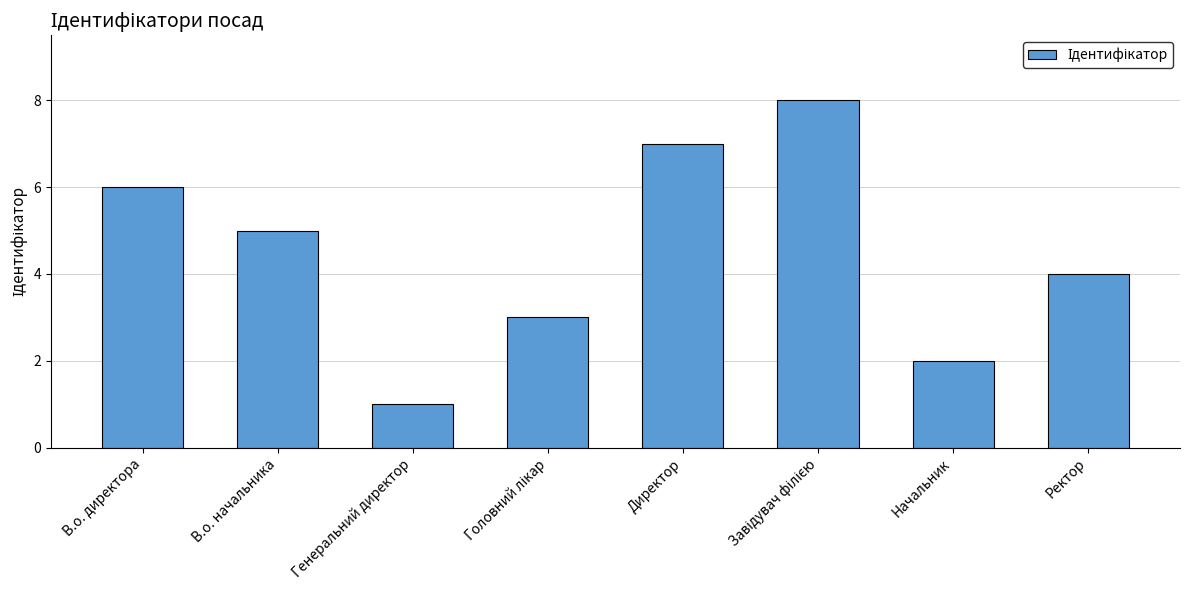

The chart shows a value of 2 at В.о. начальника. True or false?

False